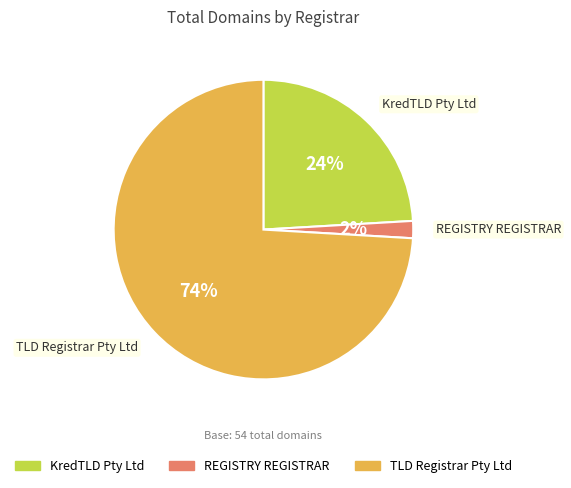

Which slice is the smallest?

REGISTRY REGISTRAR